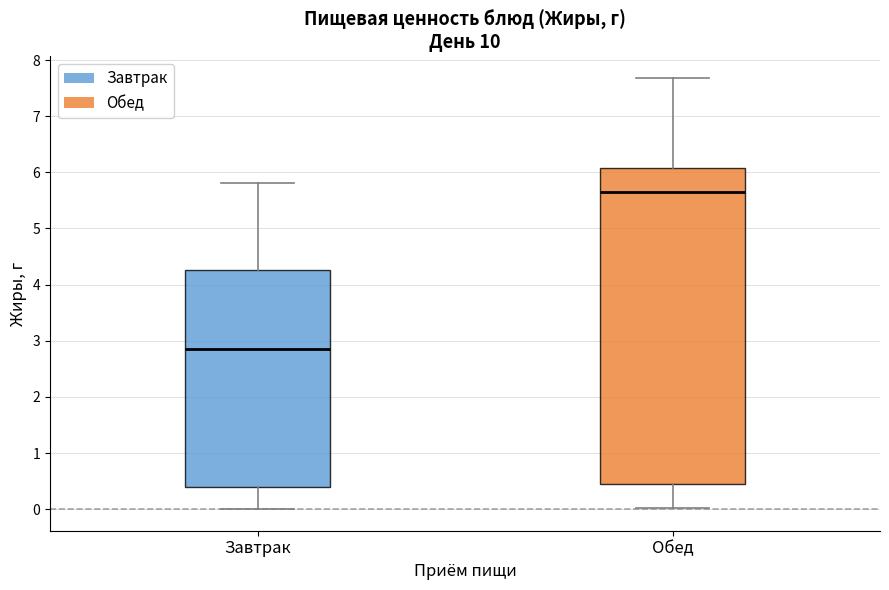

Comparing the boxes themselves (not the whiskers), which one is the tallest?

Обед